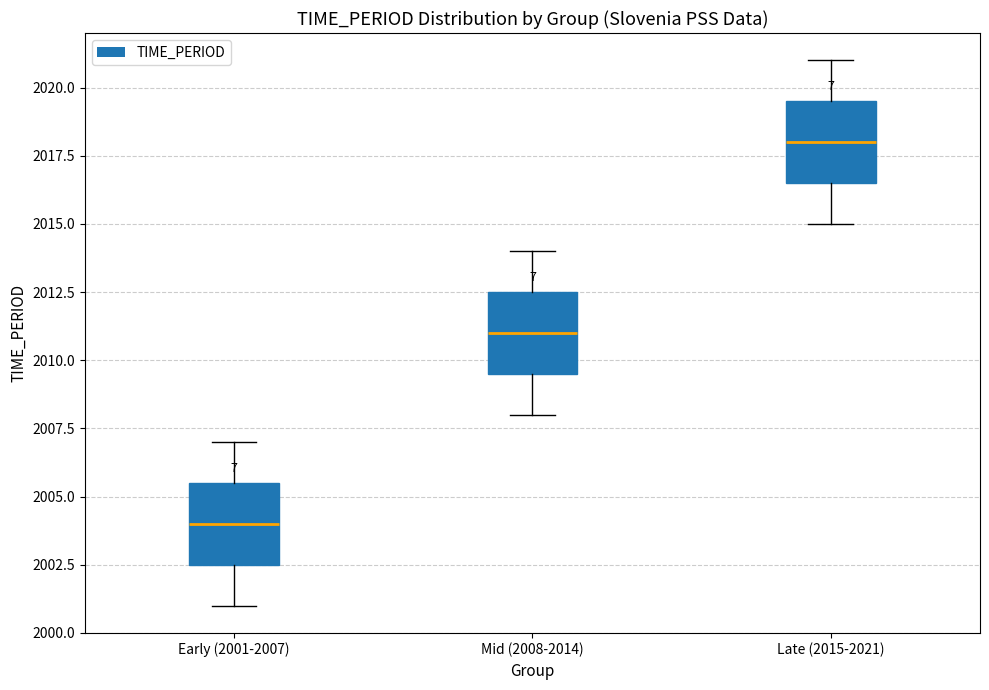

Where does the upper whisker of the box for Late (2015-2021) end on the y-axis? The values are not printed on the chart, so give them approximately, as read against the axis.

2021.0